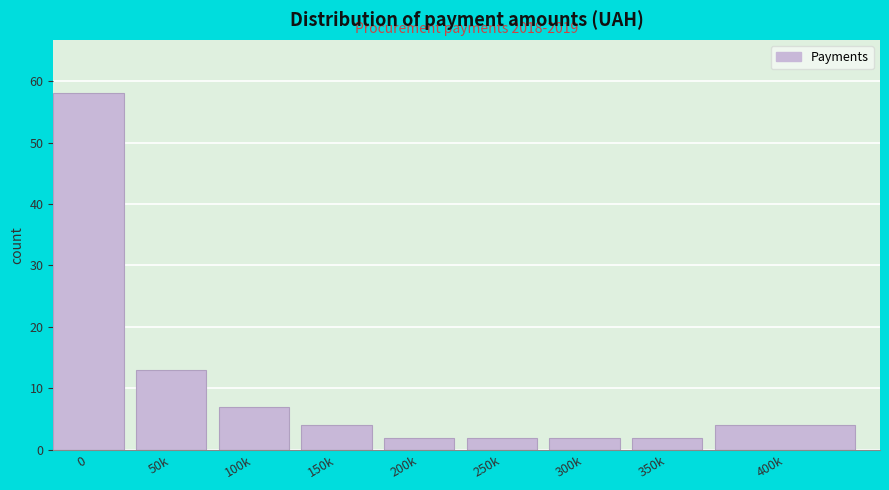

Reading left to right, what are all the values shown in this chart?

58	13	7	4	2	2	2	2	4